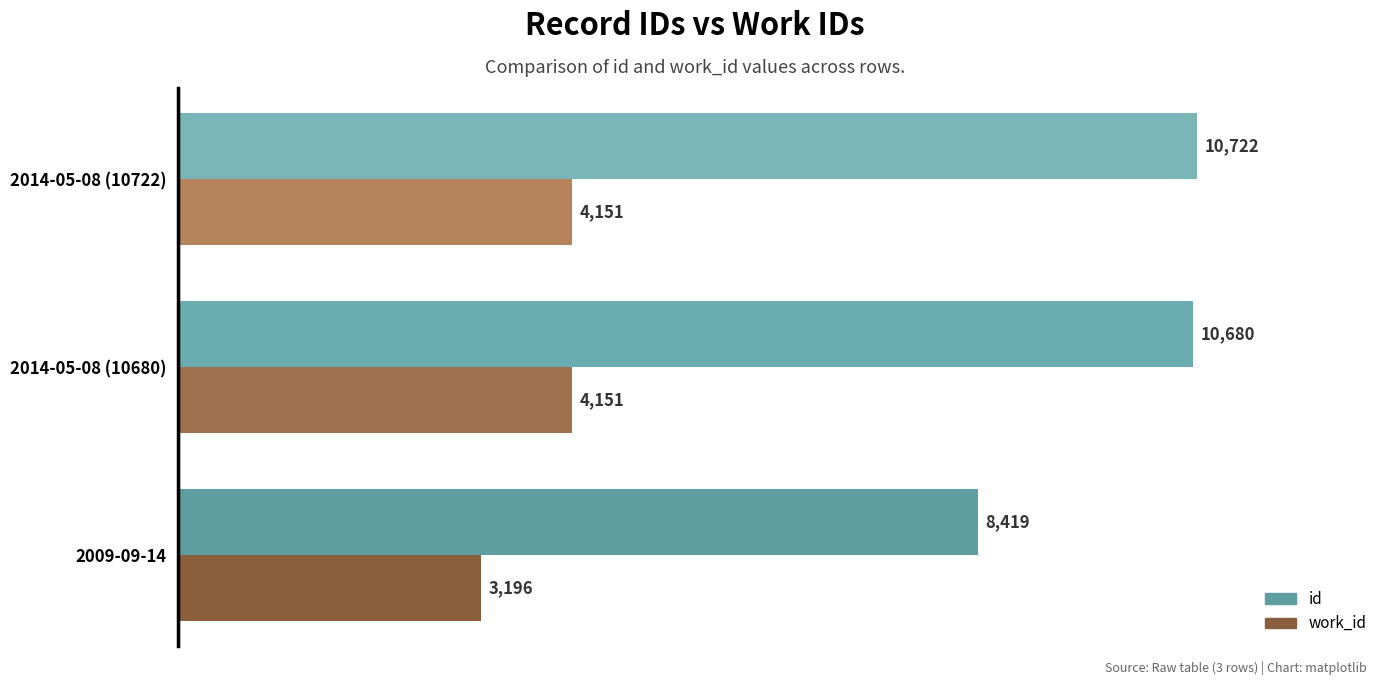

Which series has the widest spread of values?

id